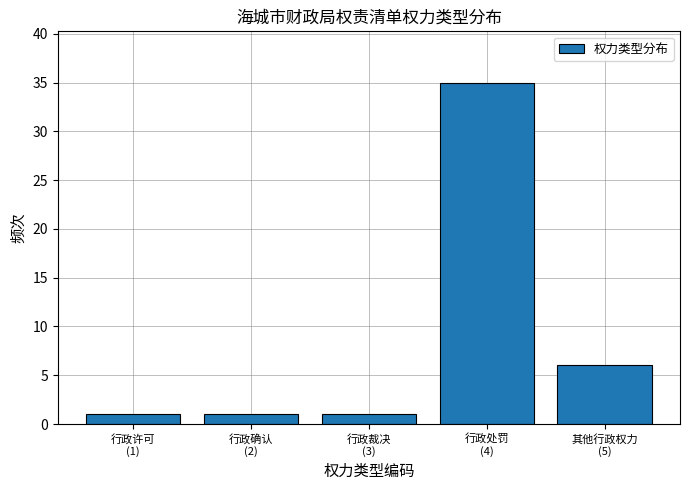

Reading right to left, extract all data points from this chart.

6	35	1	1	1